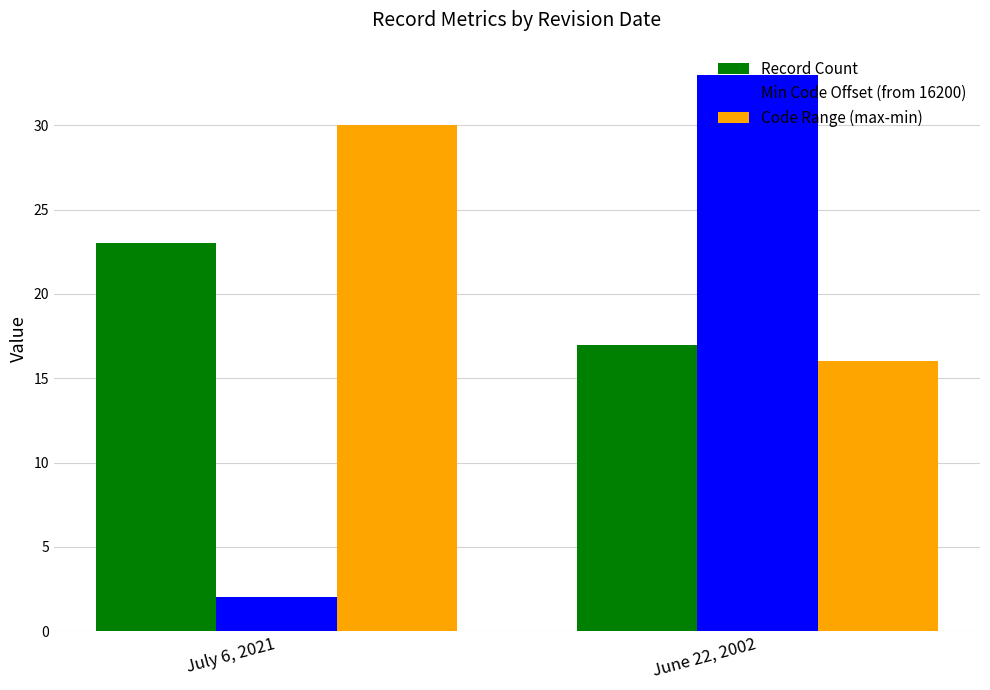

Does the chart contain any negative values?

No